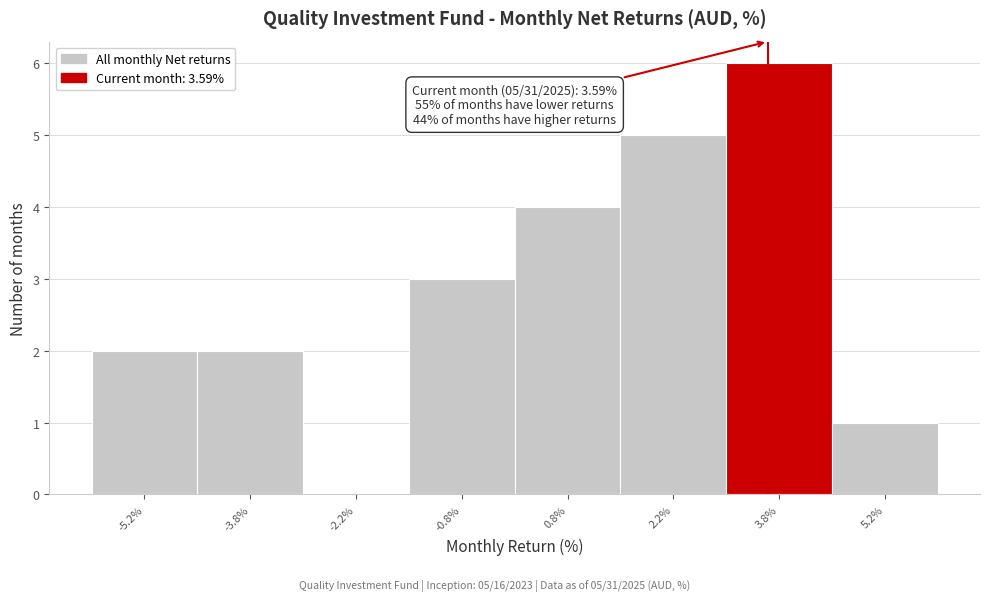

Over which range of the x-axis is the bar tallest?

3.0 to 4.5